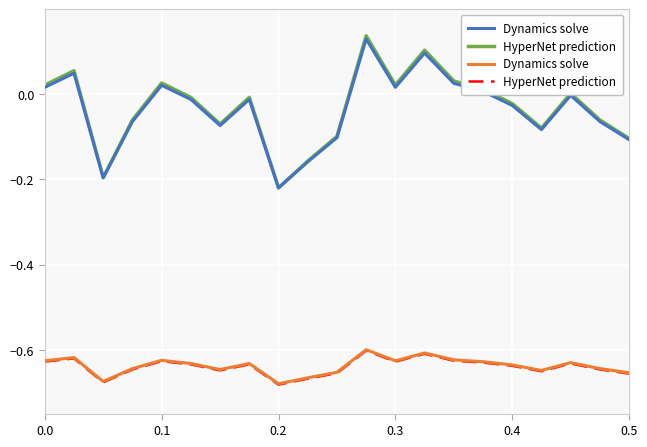

True or false: HyperNet prediction has a value of -0.6 at 0.1.

True